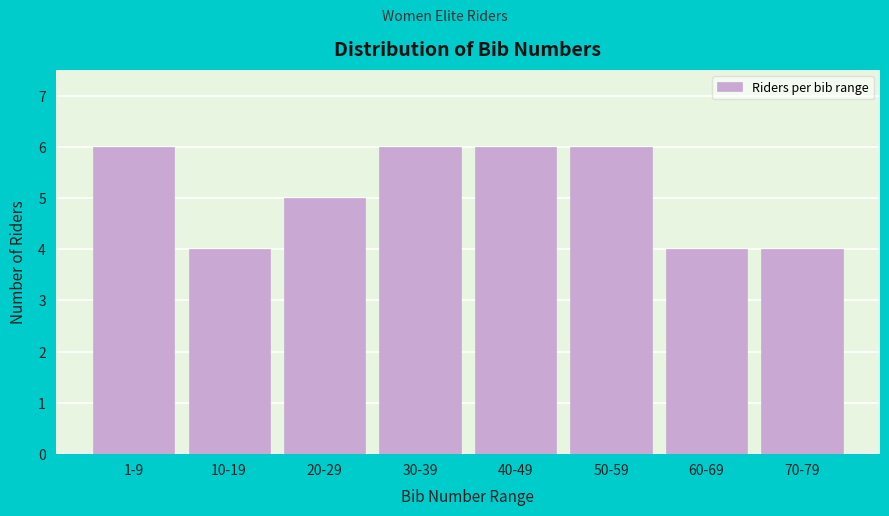

Reading left to right, transcribe all the data shown in this chart.

6	4	5	6	6	6	4	4